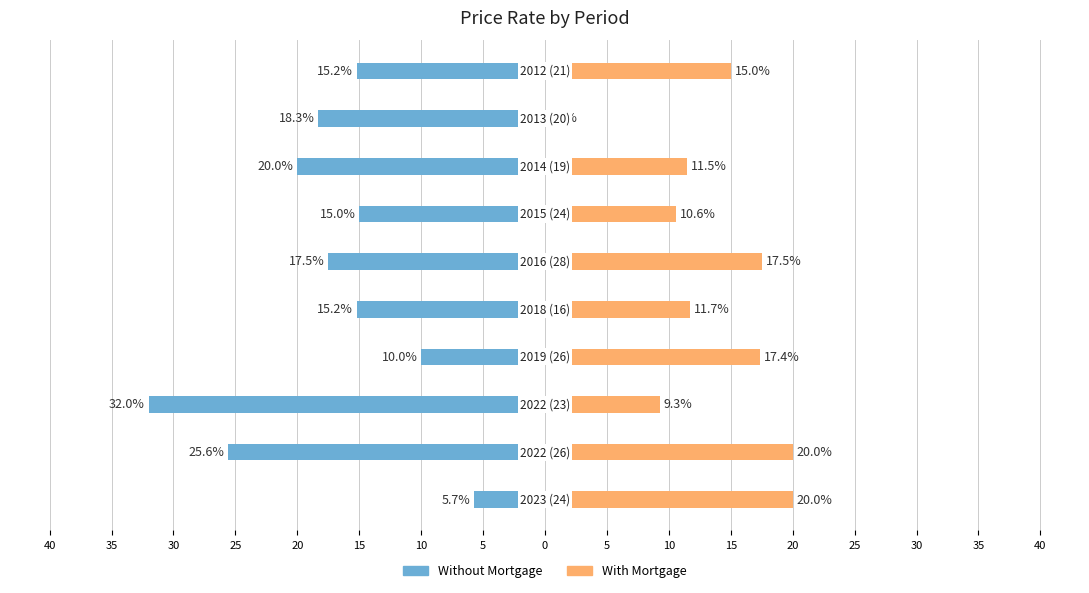

Between 20 and 5, which series saw the biggest shift?

Without Mortgage